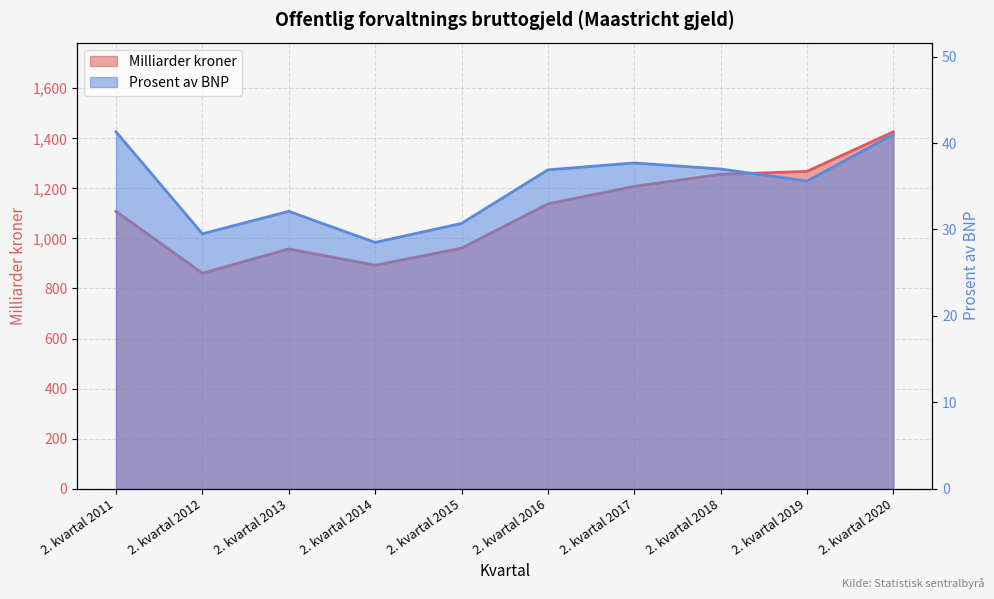

What is the difference between the highest and lowest values at 2. kvartal 2011?

1066.7